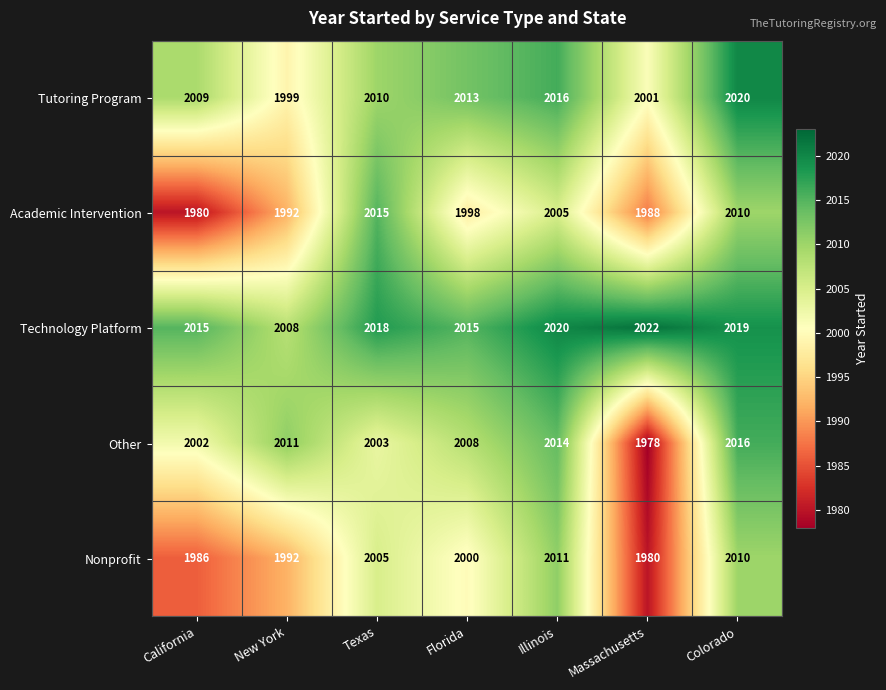

Which category has the lowest value across all series?

Massachusetts